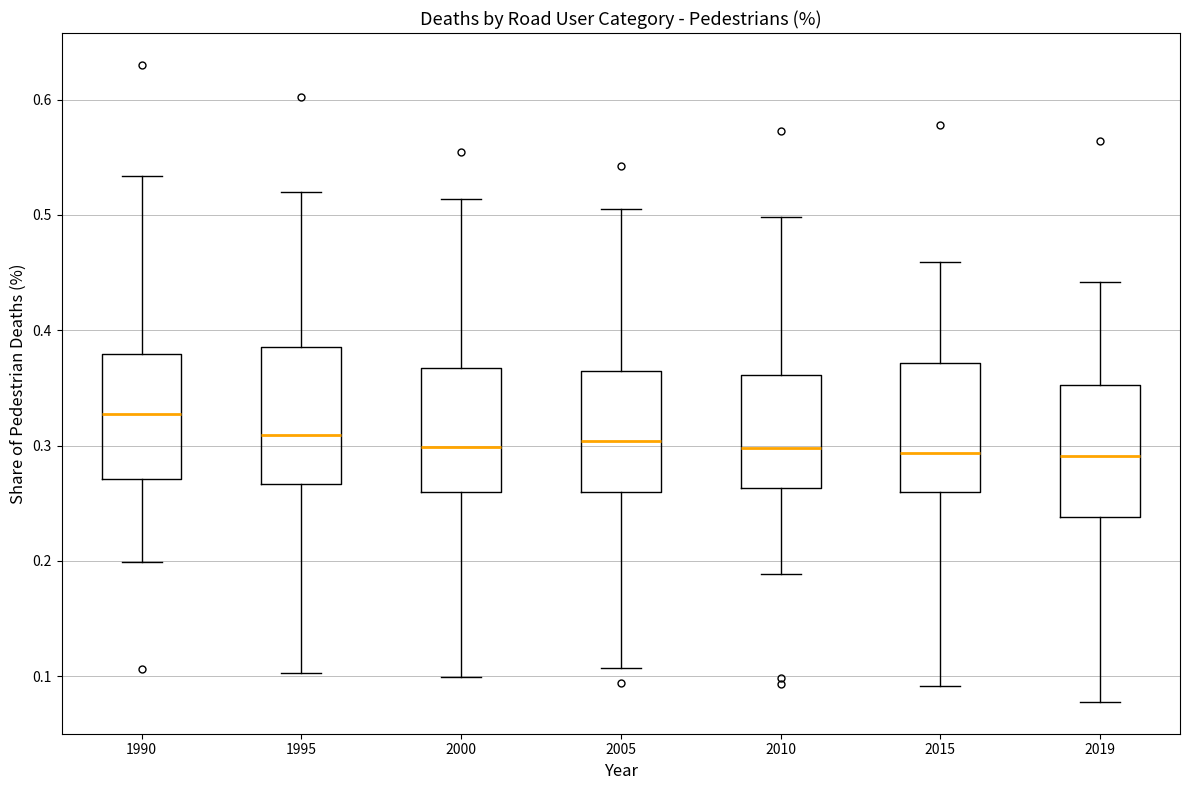

Where does the upper whisker of the box at x = 1995 end on the y-axis? The values are not printed on the chart, so give them approximately, as read against the axis.

0.52